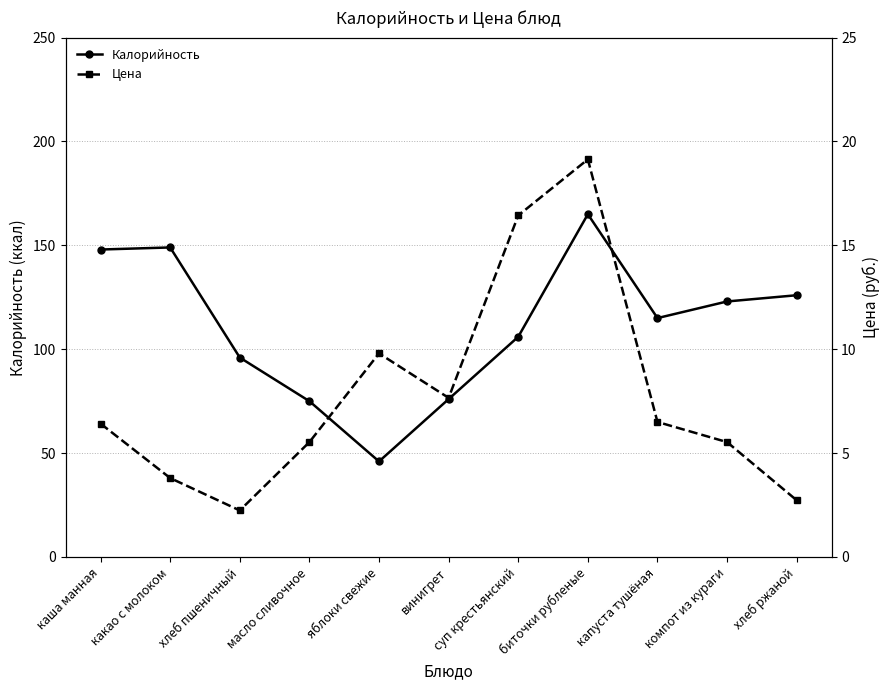

How many distinct data groups are displayed?

2